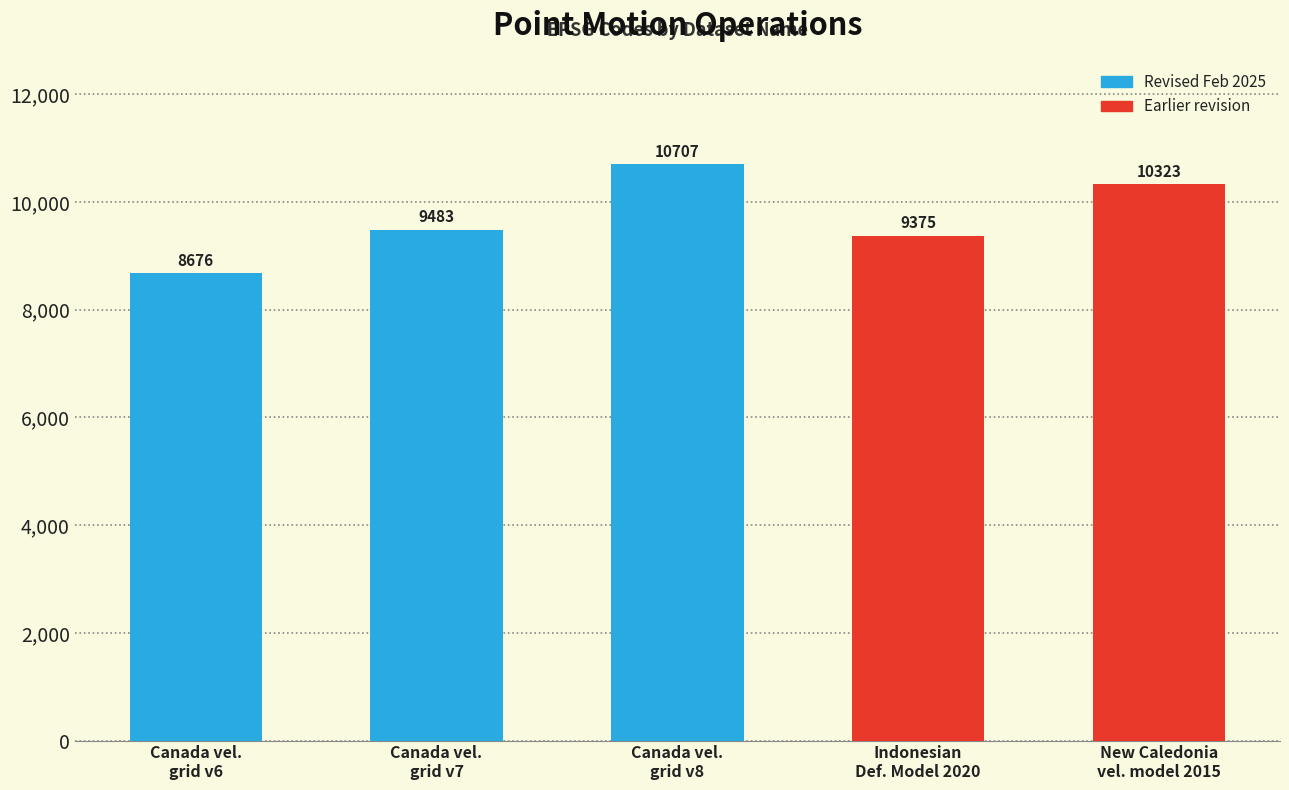

What is the value of the 3rd bar from the left?

10707